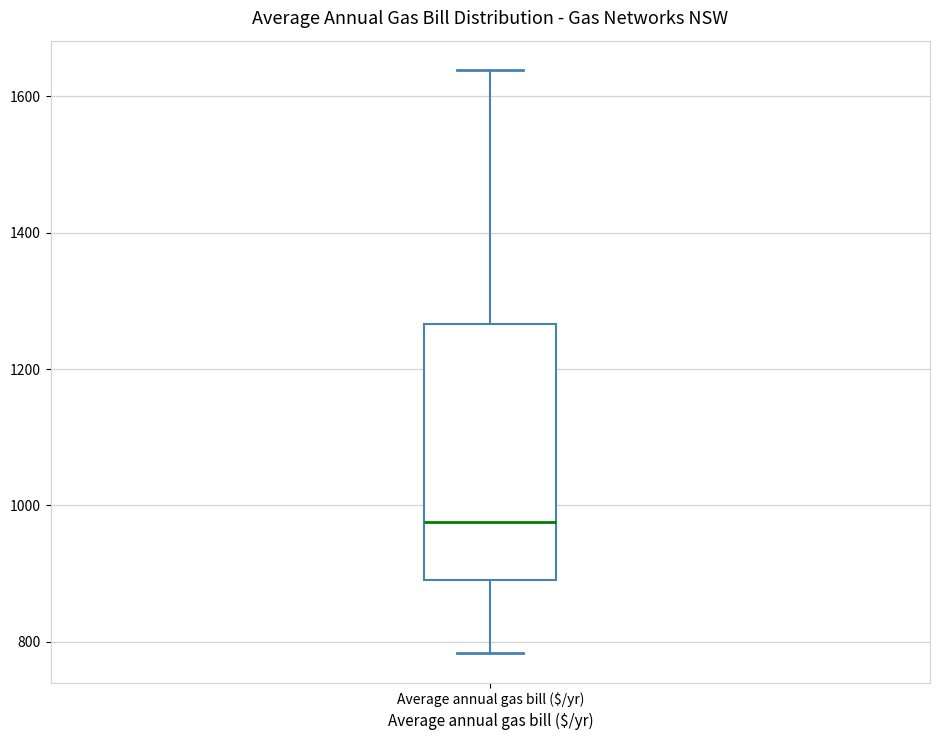

Where does the median line of the box for Average annual gas bill ($/yr) sit on the y-axis? The values are not printed on the chart, so give them approximately, as read against the axis.

980